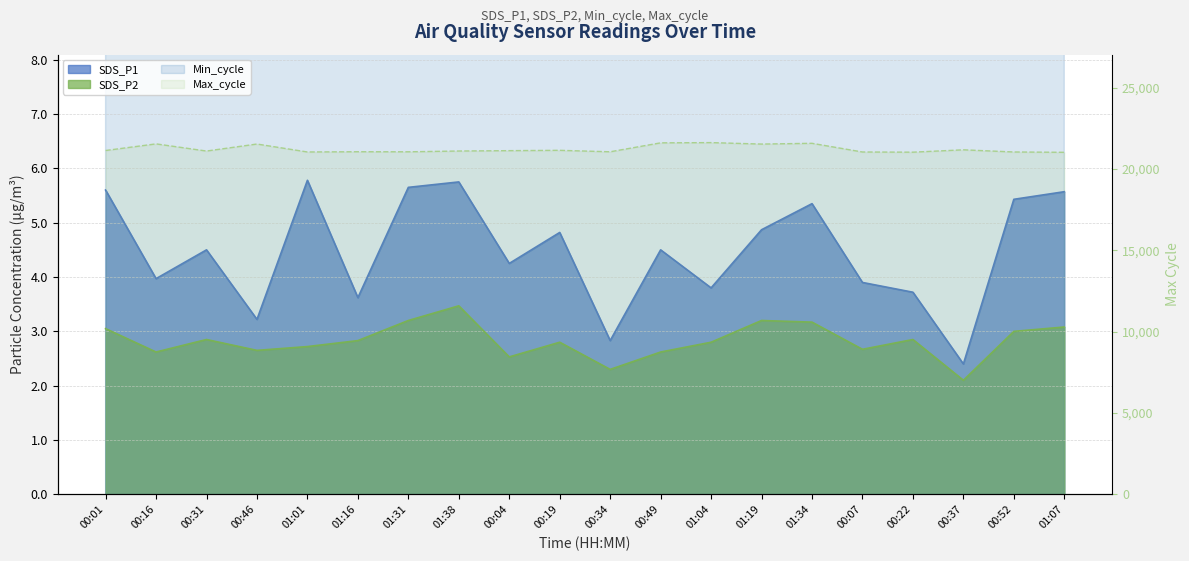

Is it true that SDS_P1 equals 6.2 at 01:16?

False